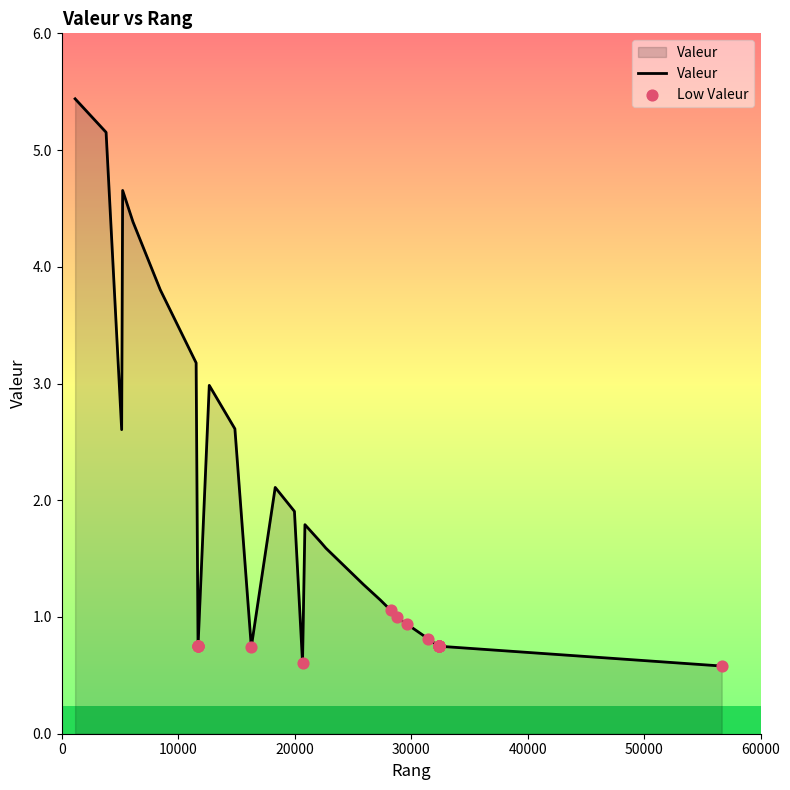

Between 18332 and 3814, which is larger?

3814